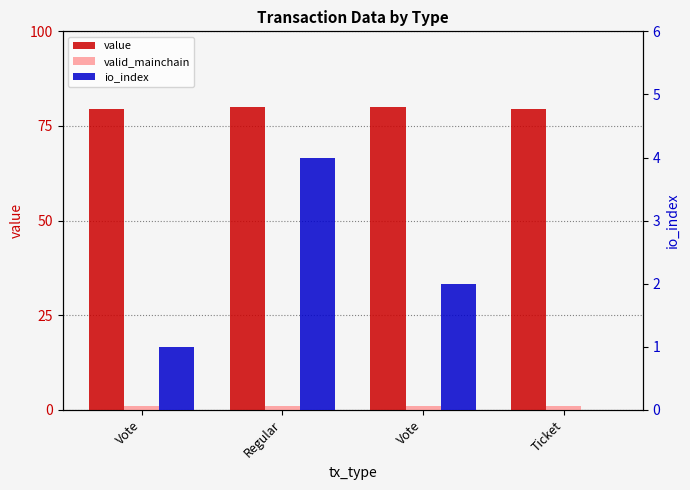

Between Regular and Ticket, which series saw the biggest shift?

io_index